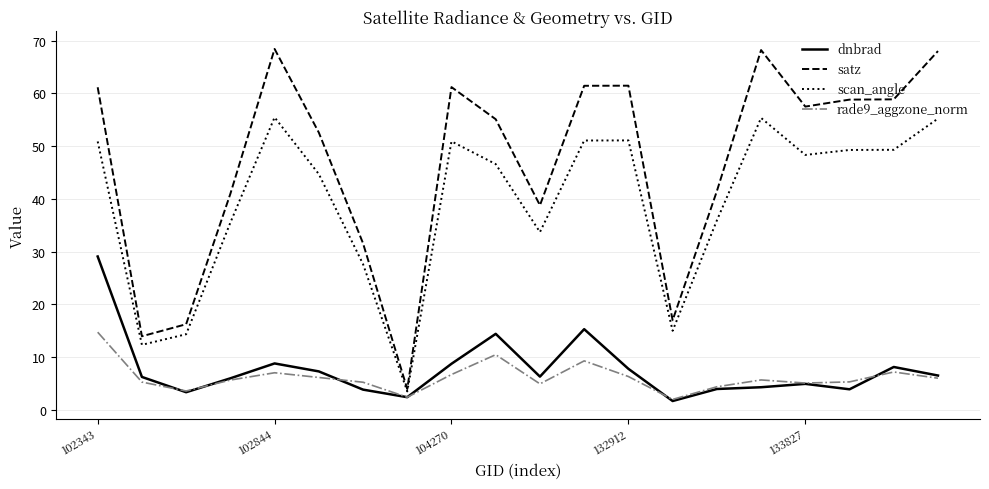

True or false: satz and rade9_aggzone_norm intersect in this chart.

False